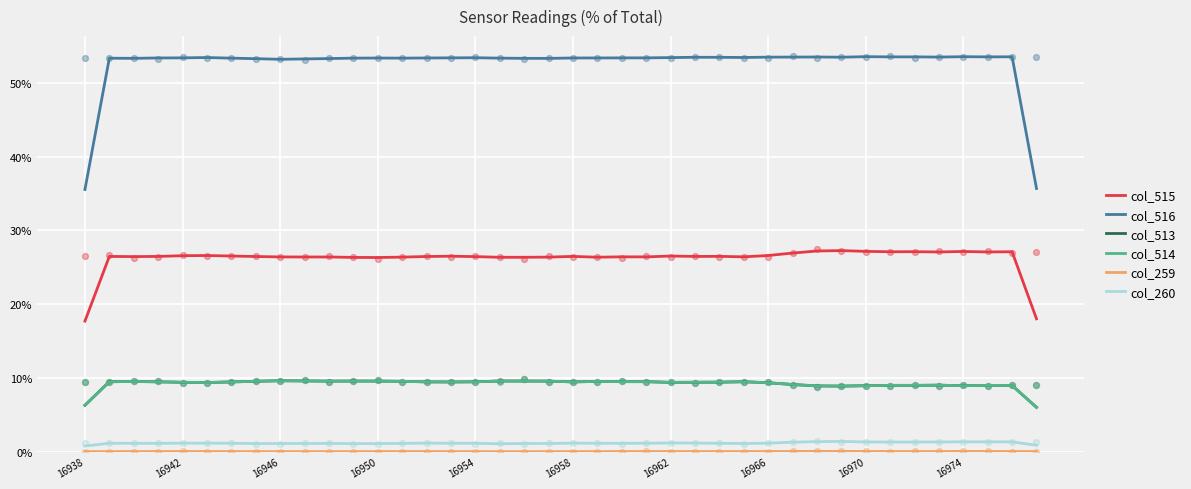

Is the value of col_260 at 37 greater than the value of col_514 at 15?

No